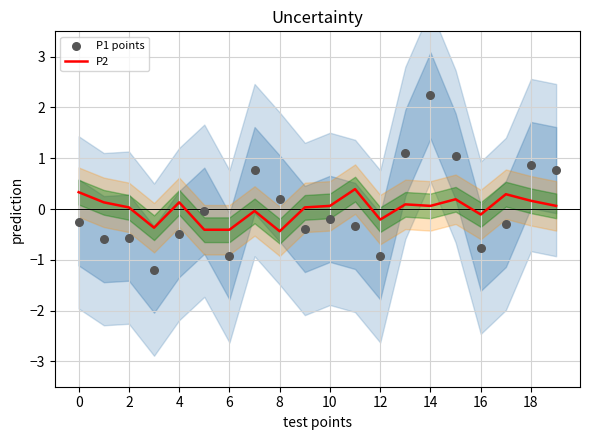

Which series contains the lowest Y value?

P1 points